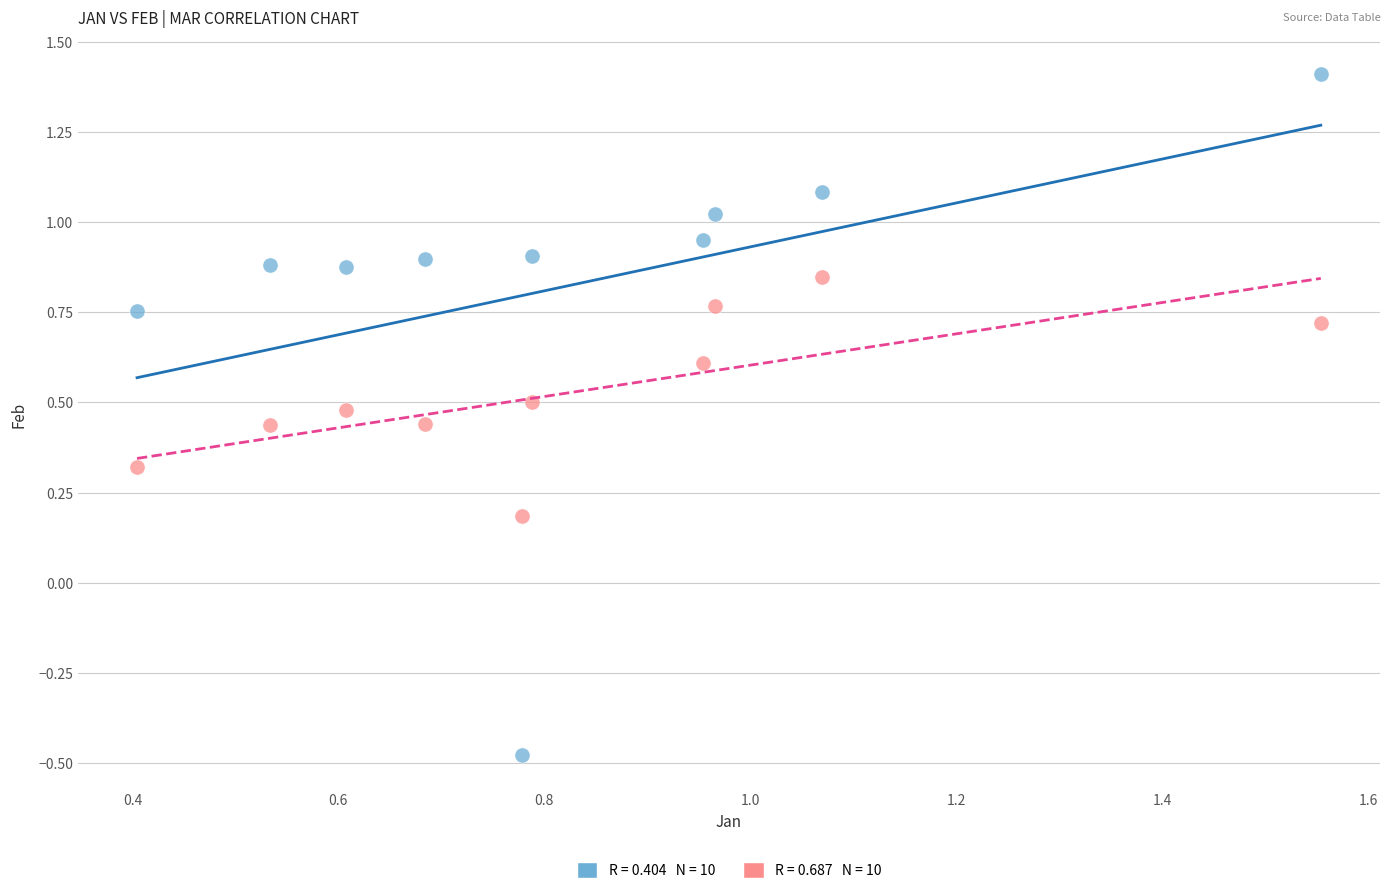

Across all data points, what is the range of Y values (max minus min)?

1.9